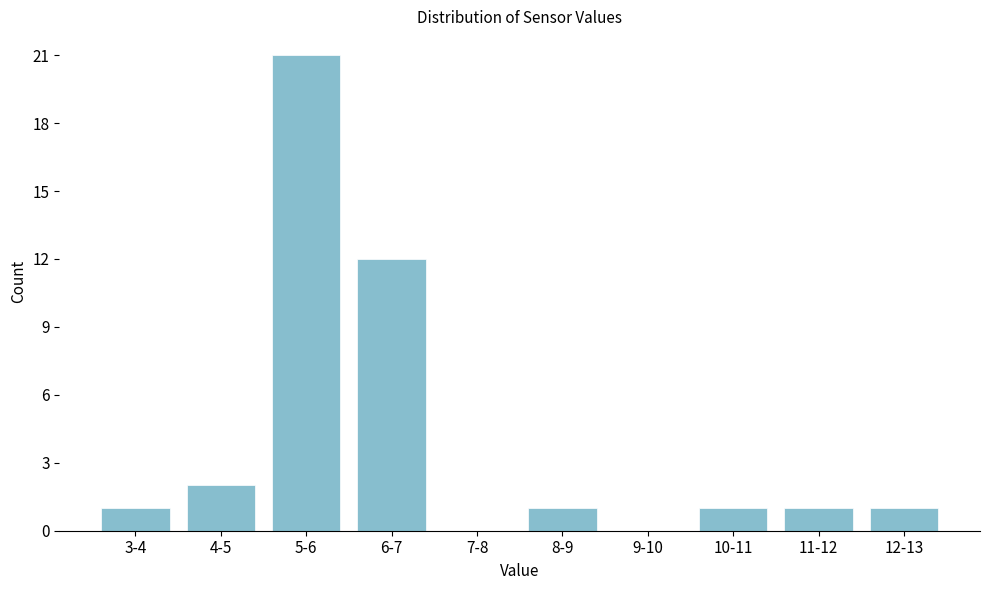

Reading left to right, extract all data points from this chart.

3-4=1	4-5=2	5-6=21	6-7=12	7-8=0	8-9=1	9-10=0	10-11=1	11-12=1	12-13=1